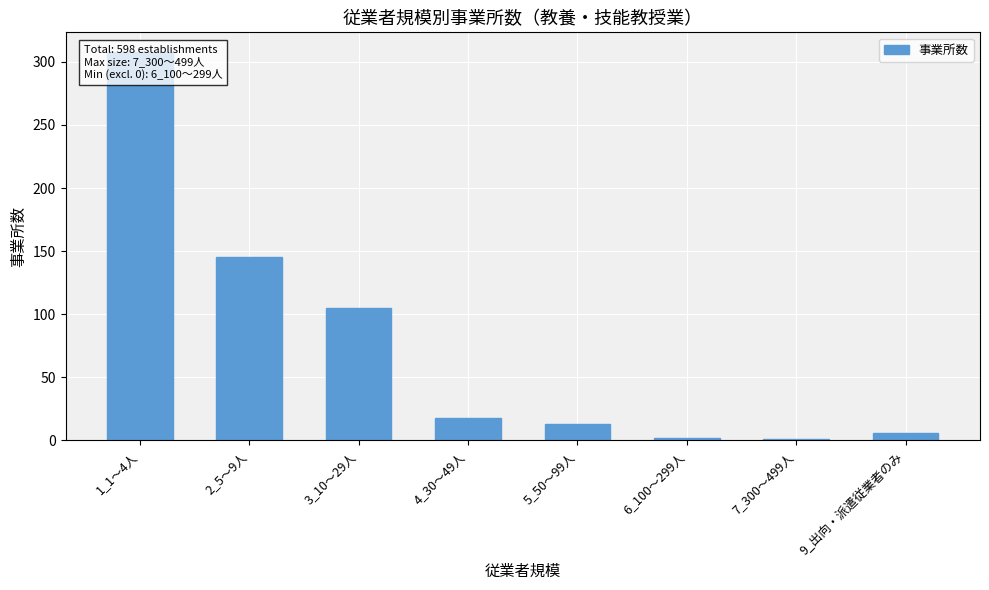

Count the number of values greater than 18.

3